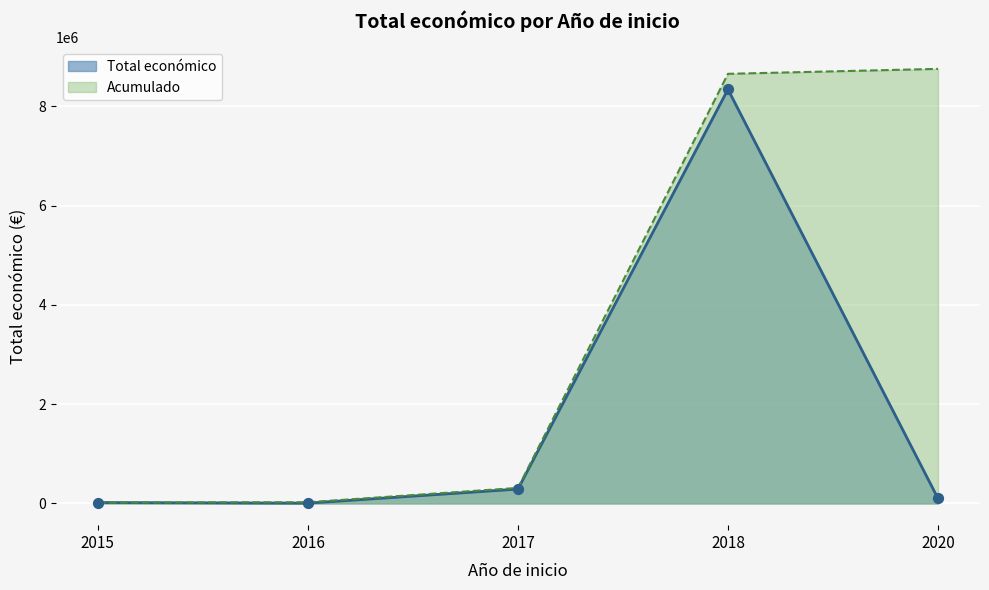

Which series has the largest range (max minus min)?

Acumulado